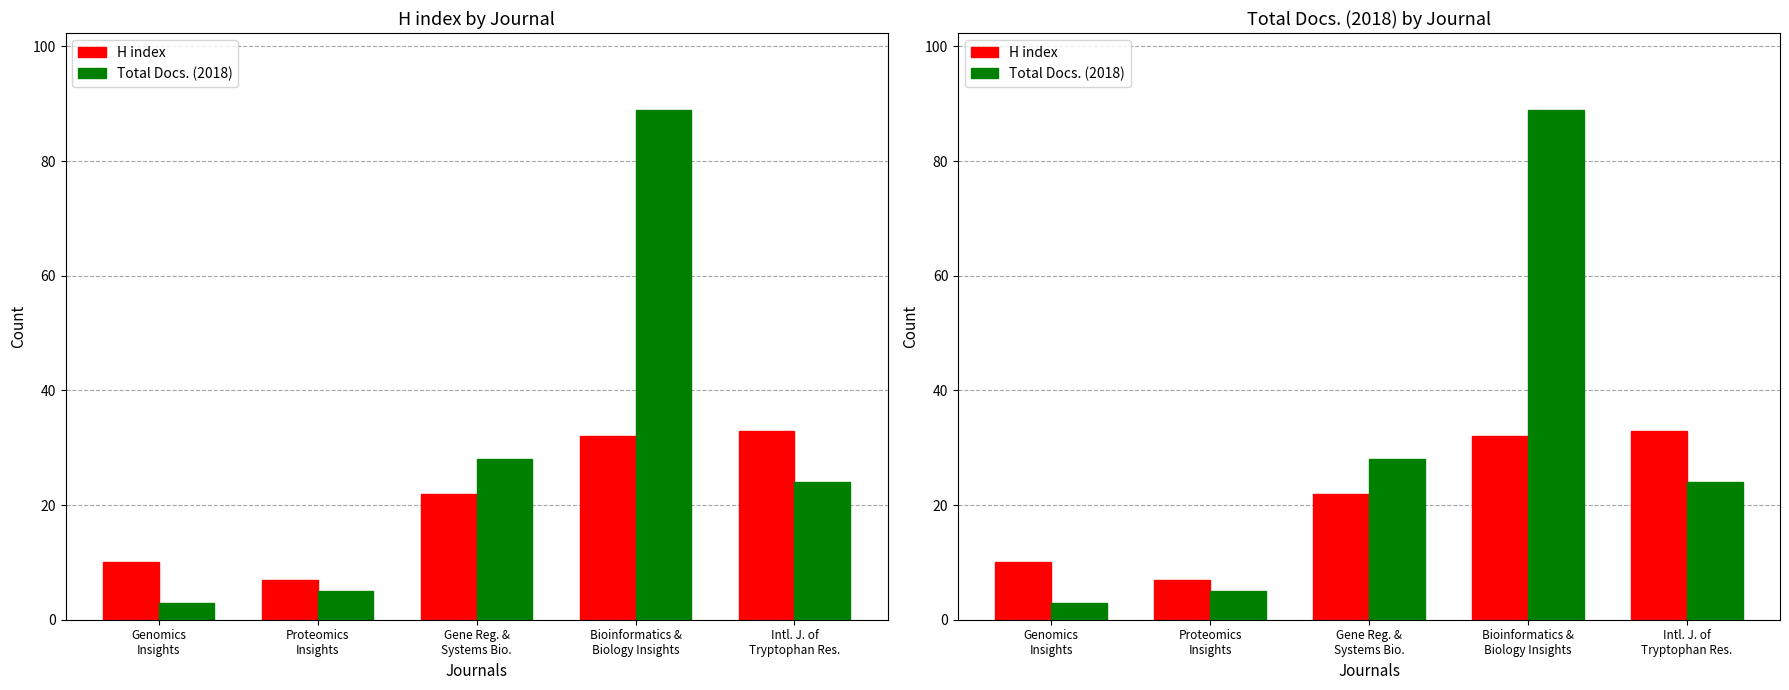

Rank the series by their average value, from lowest to highest.

H index, Total Docs. (2018)